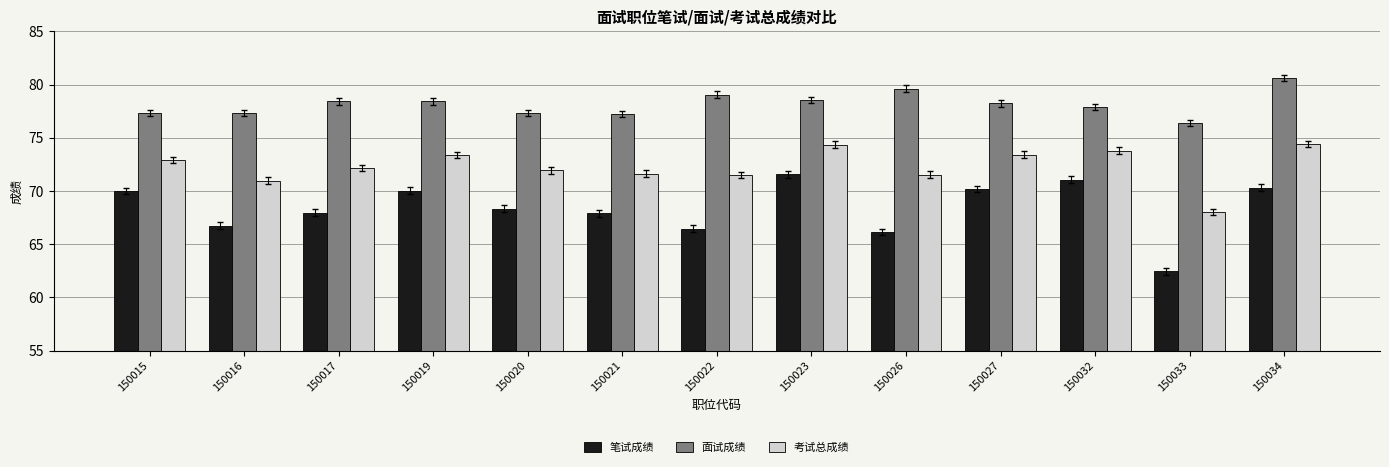

What is the average value of the 笔试成绩 series?

68.4